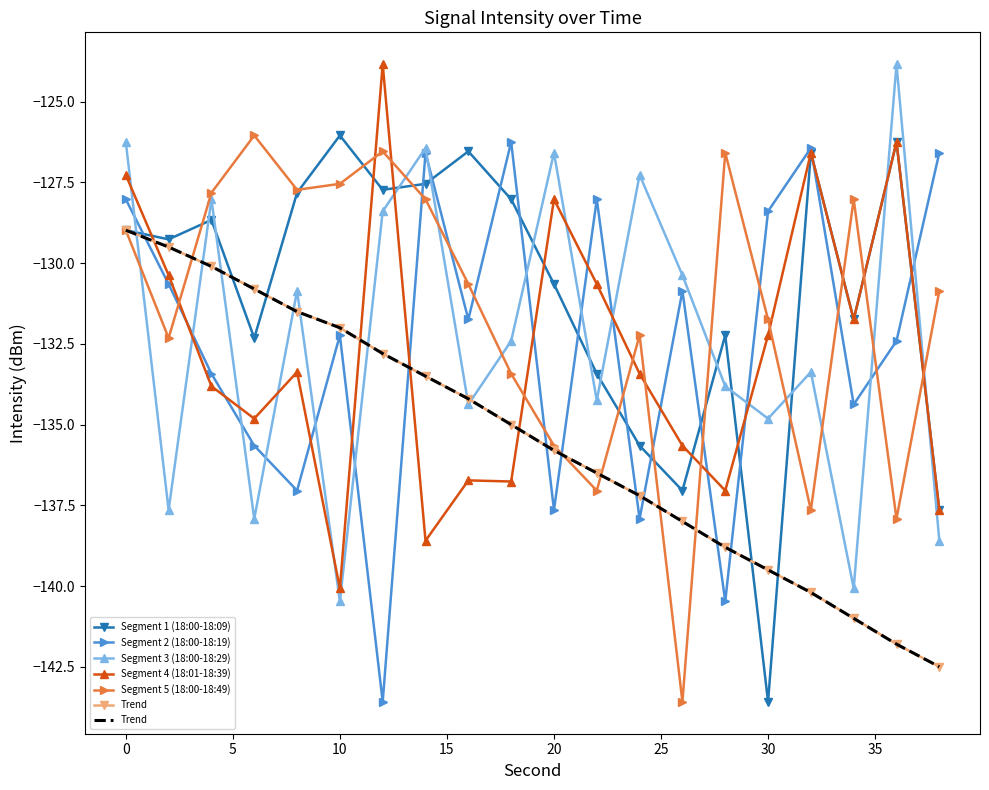

Does the chart have visible grid lines?

No